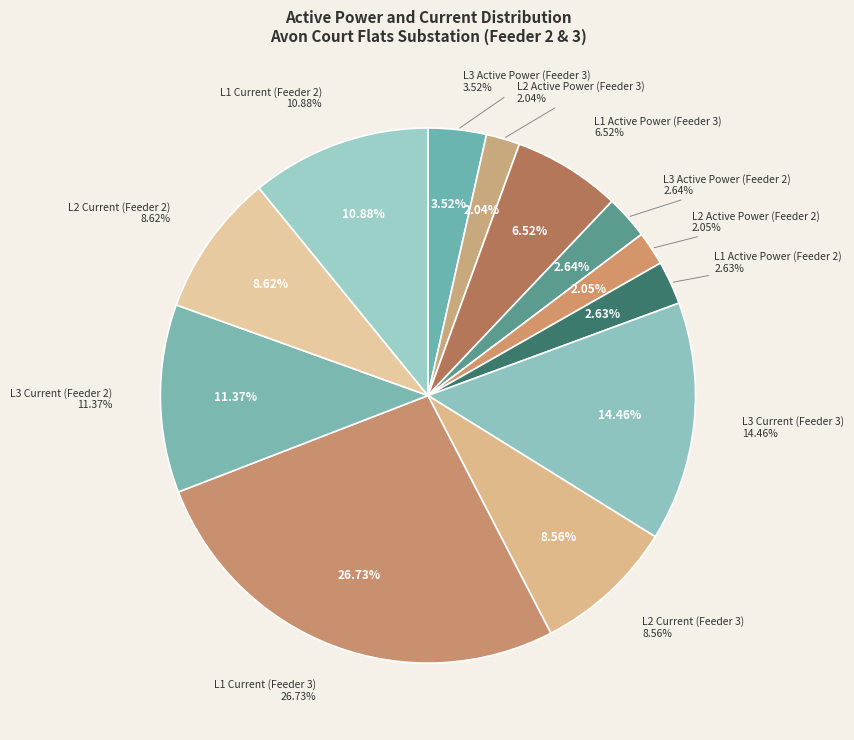

How much of the chart is everything except L3 Current (Feeder 3)?

85.5%